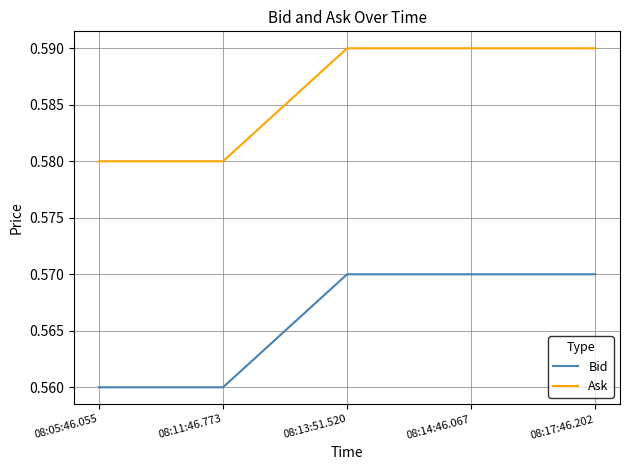

What is the total value across all series at 08:17:46.202?

1.2